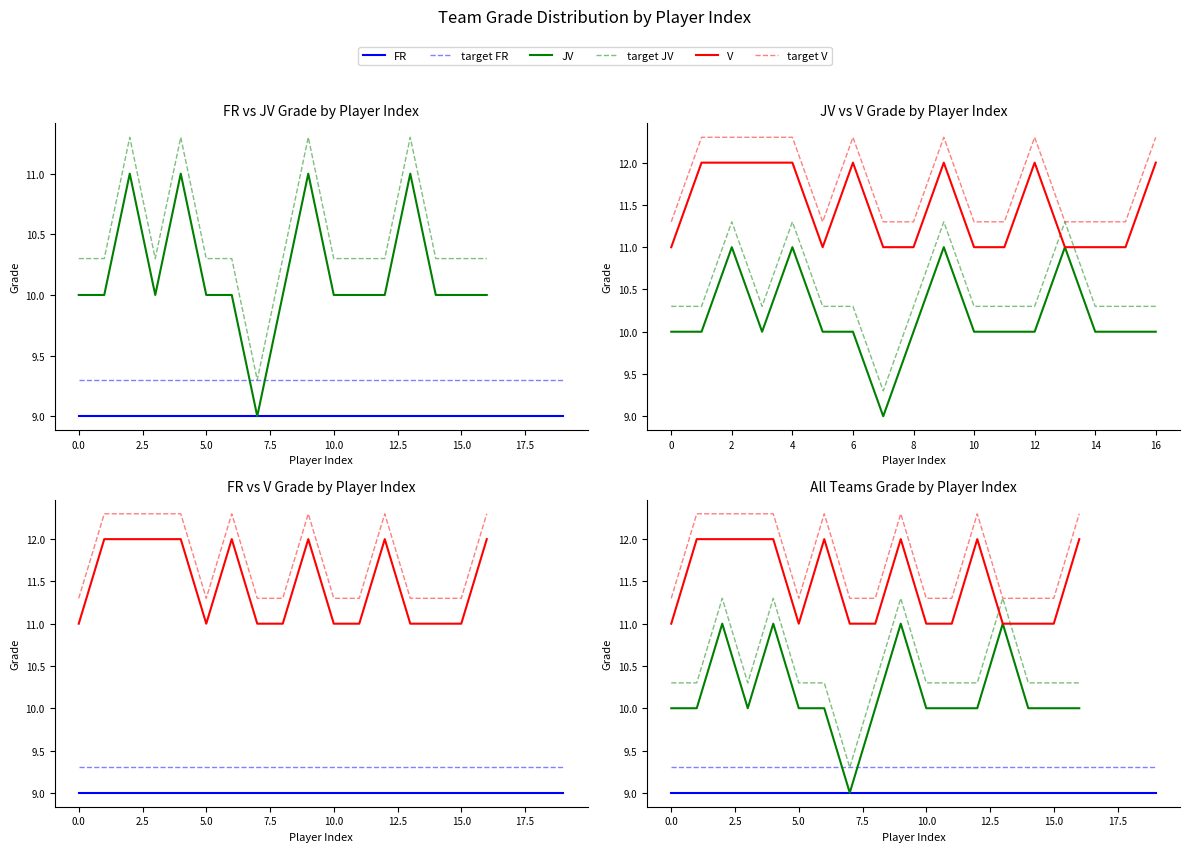

What is the difference between the highest and lowest values at 5.0?

2